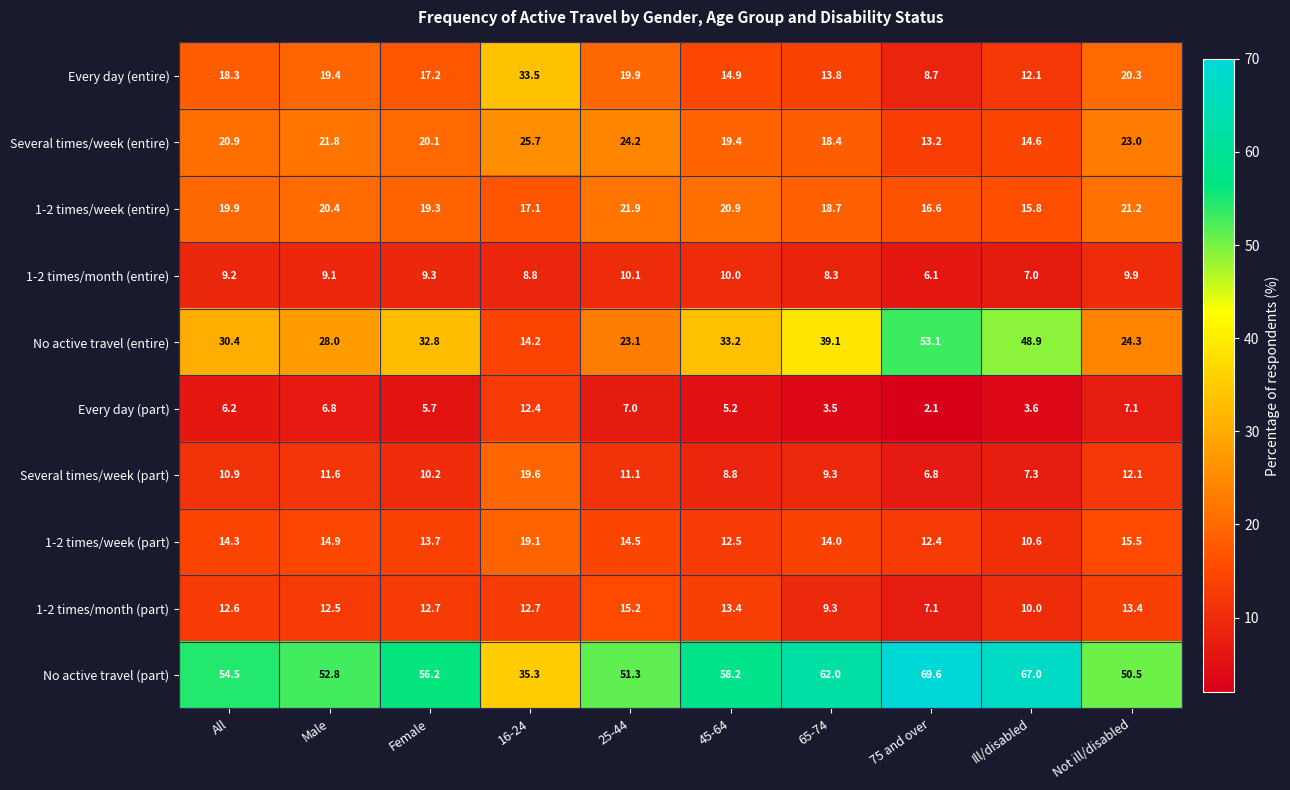

What is the greatest value displayed?

69.6